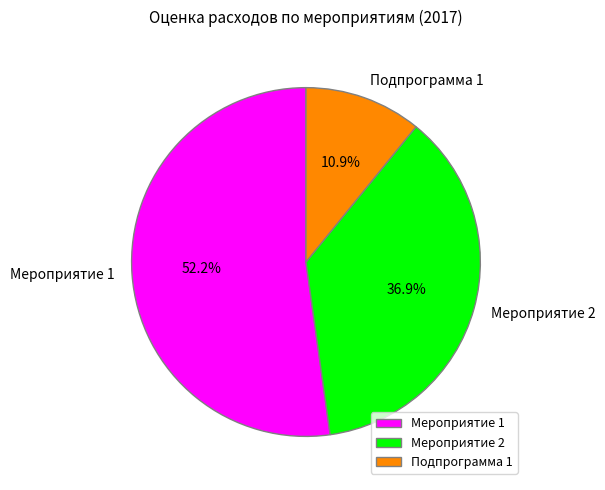

Combined, do Мероприятие 2 and Мероприятие 1 account for over 50%?

Yes